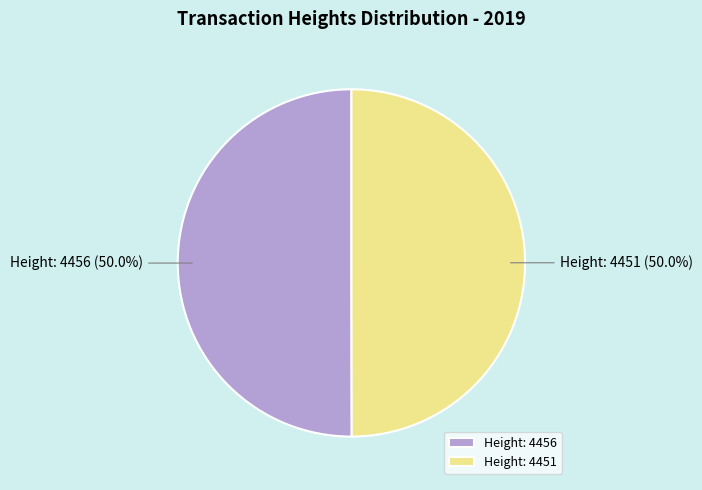

Count the number of slices in the pie.

2